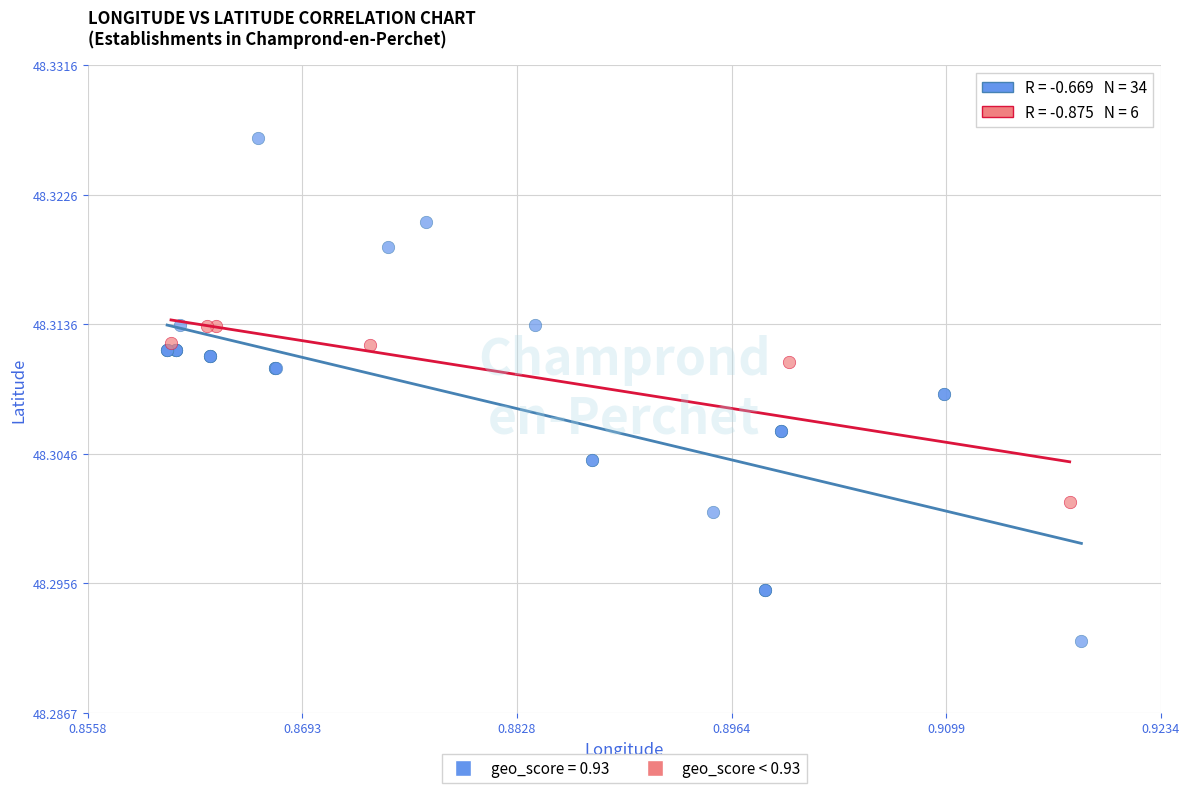

Which series reaches the minimum Y coordinate?

geo_score = 0.93